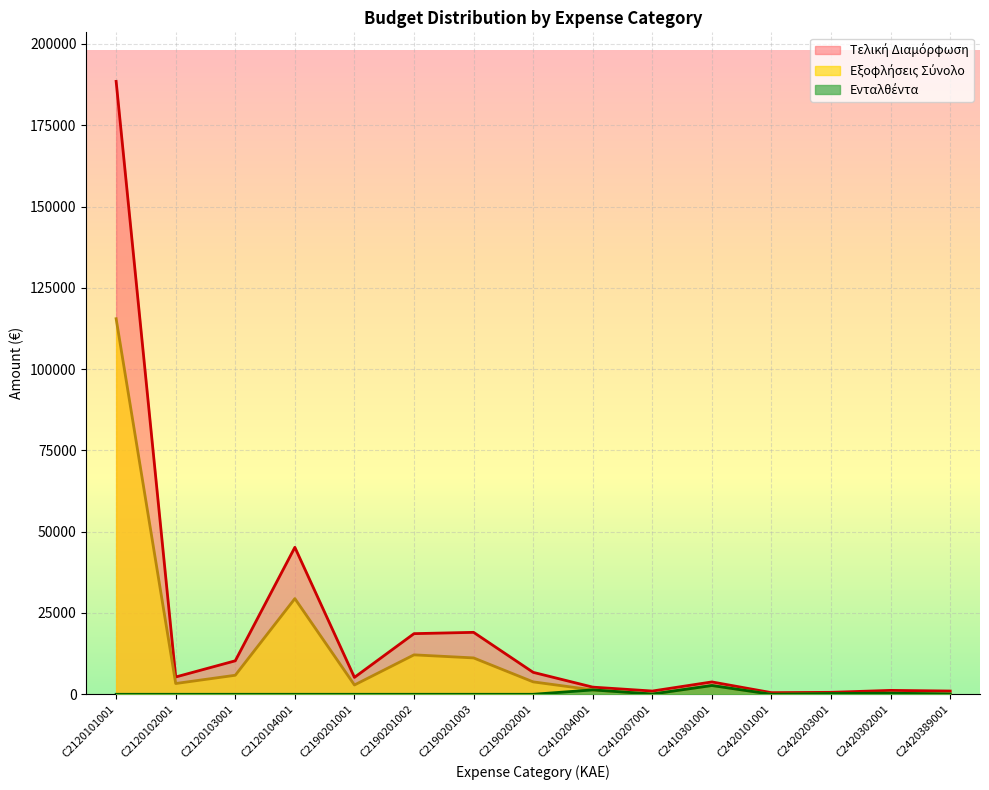

Between C2410207001 and C2420101001, which series saw the biggest shift?

Τελική Διαμόρφωση